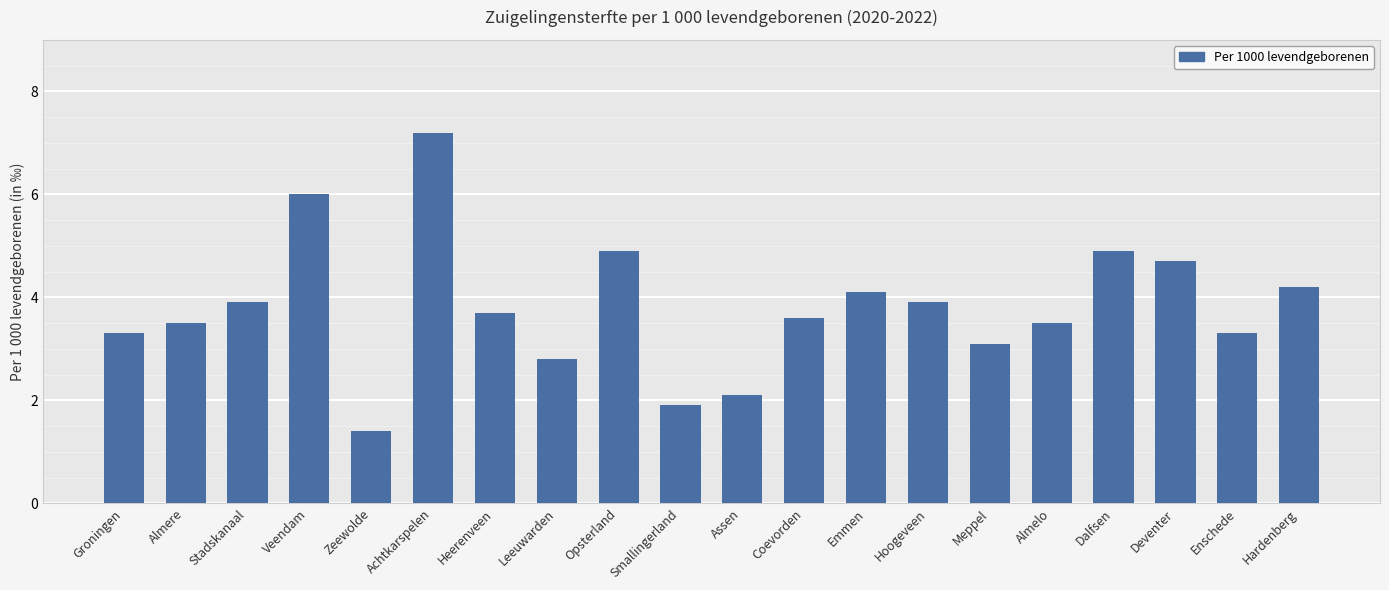

Between Zeewolde and Hardenberg, which is larger?

Hardenberg